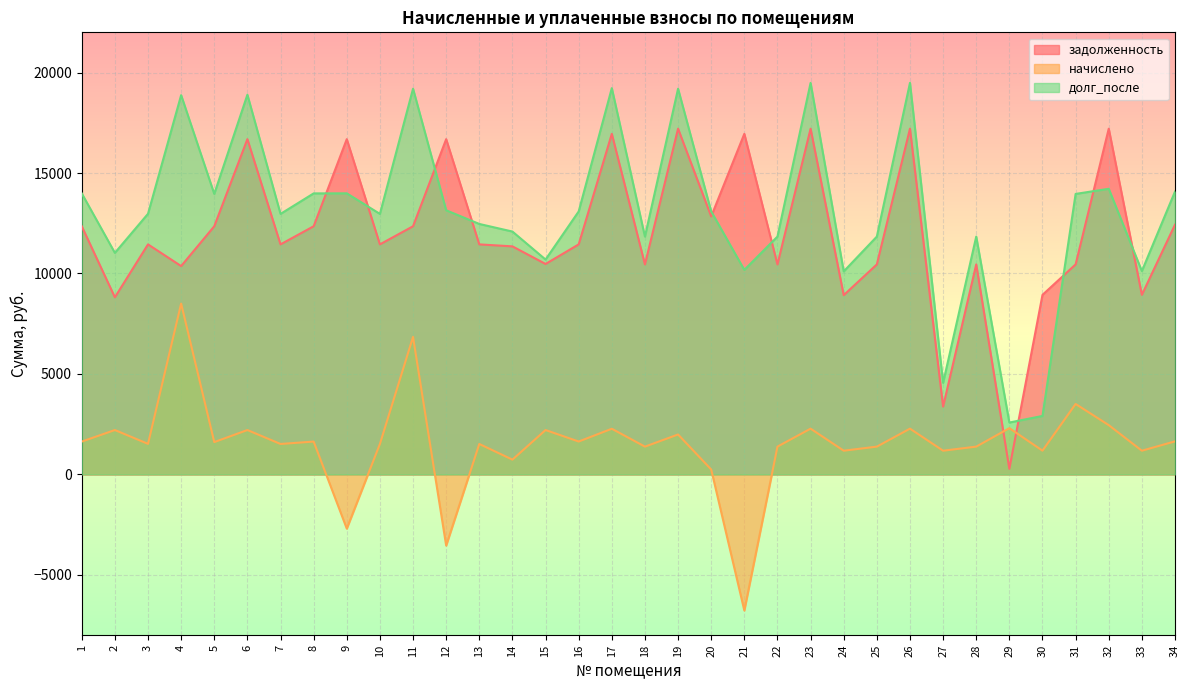

What is the total value across all series at 11?

38388.2